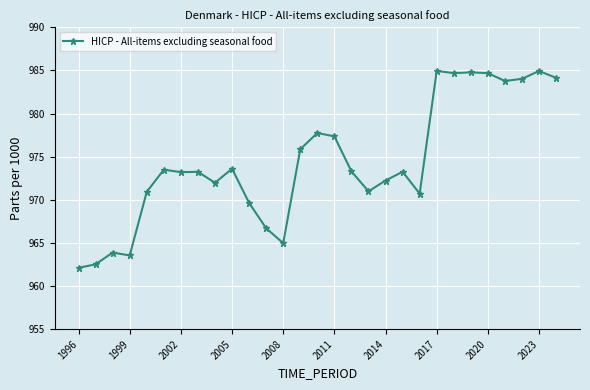

What is the sum of all values?

28257.1